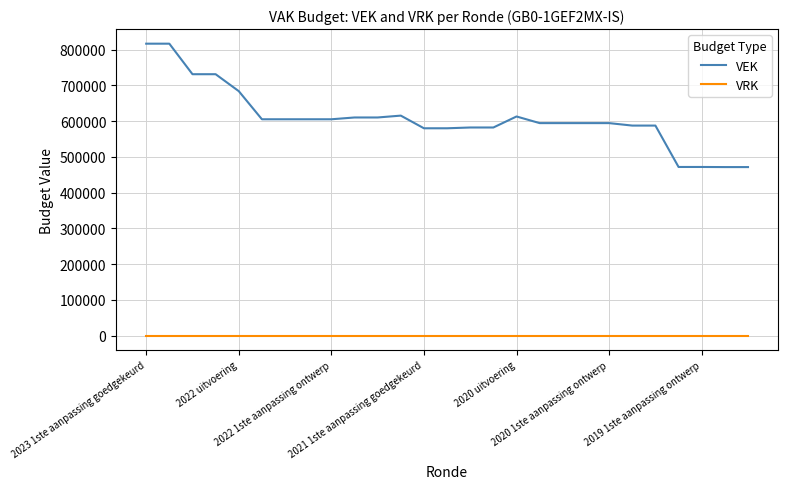

What is the maximum value shown in the chart?

816339